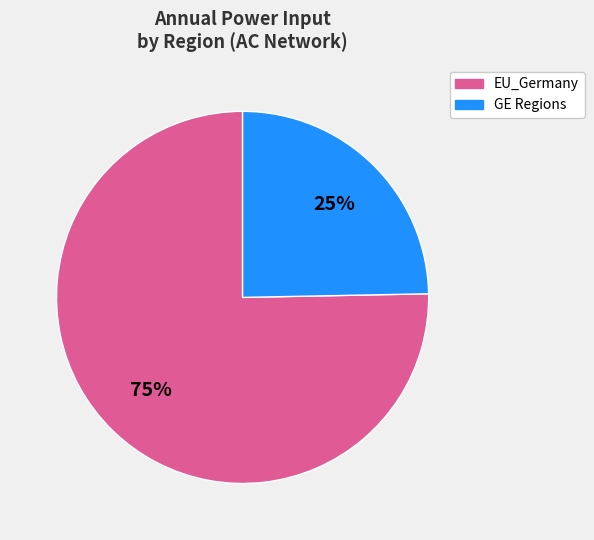

Is there a majority slice in this chart?

Yes